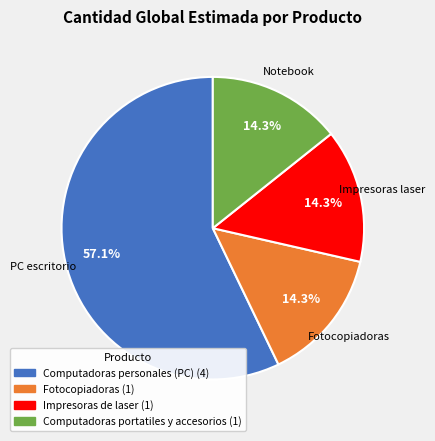

To the nearest percent, what is the difference between the largest and smallest slice percentages?

43%